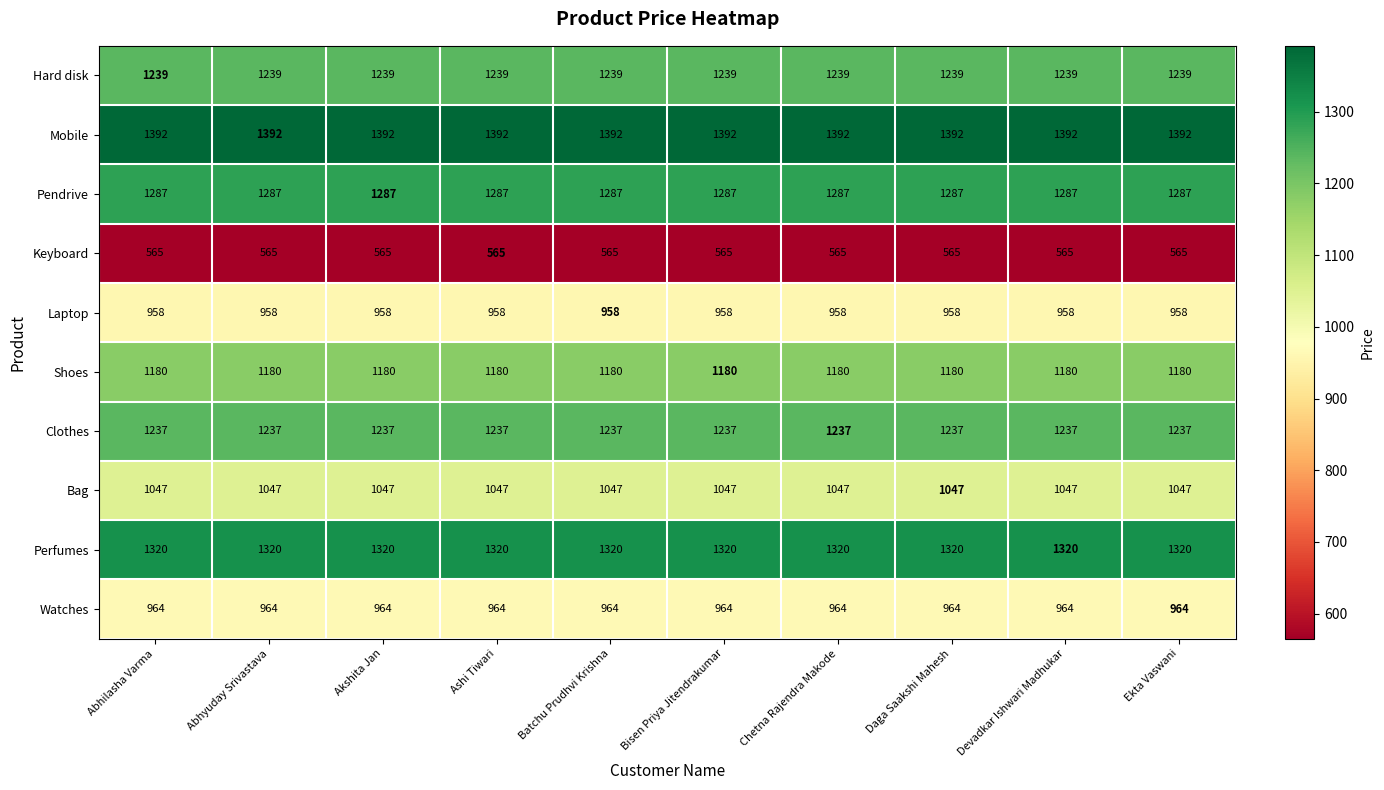

True or false: Hard disk has a value of 1239 at Chetna Rajendra Makode.

True